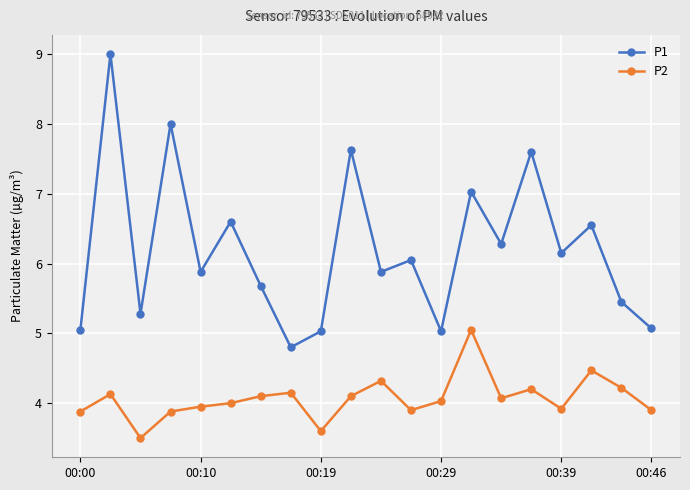

Which series has the largest total across all categories?

P1